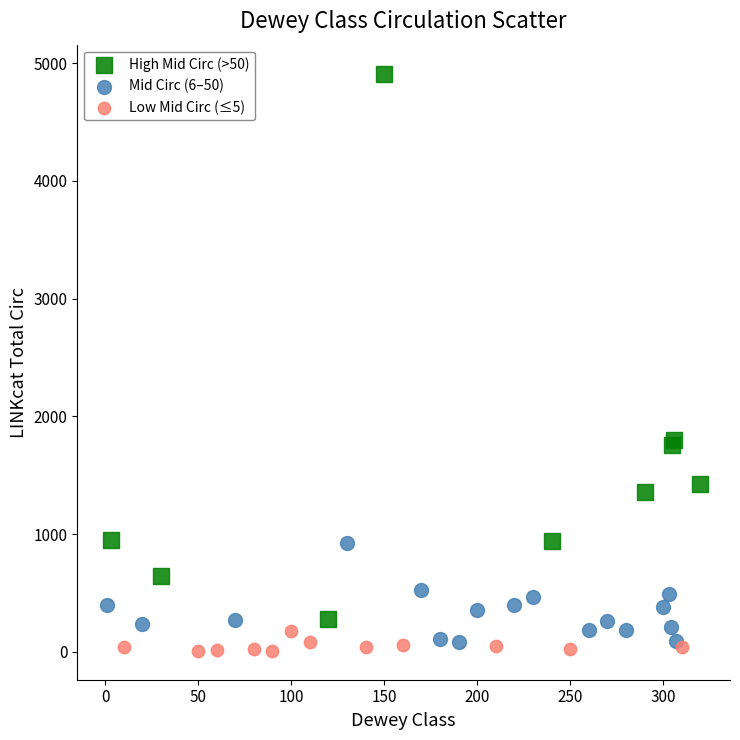

Which series contains the highest Y value?

High Mid Circ (>50)